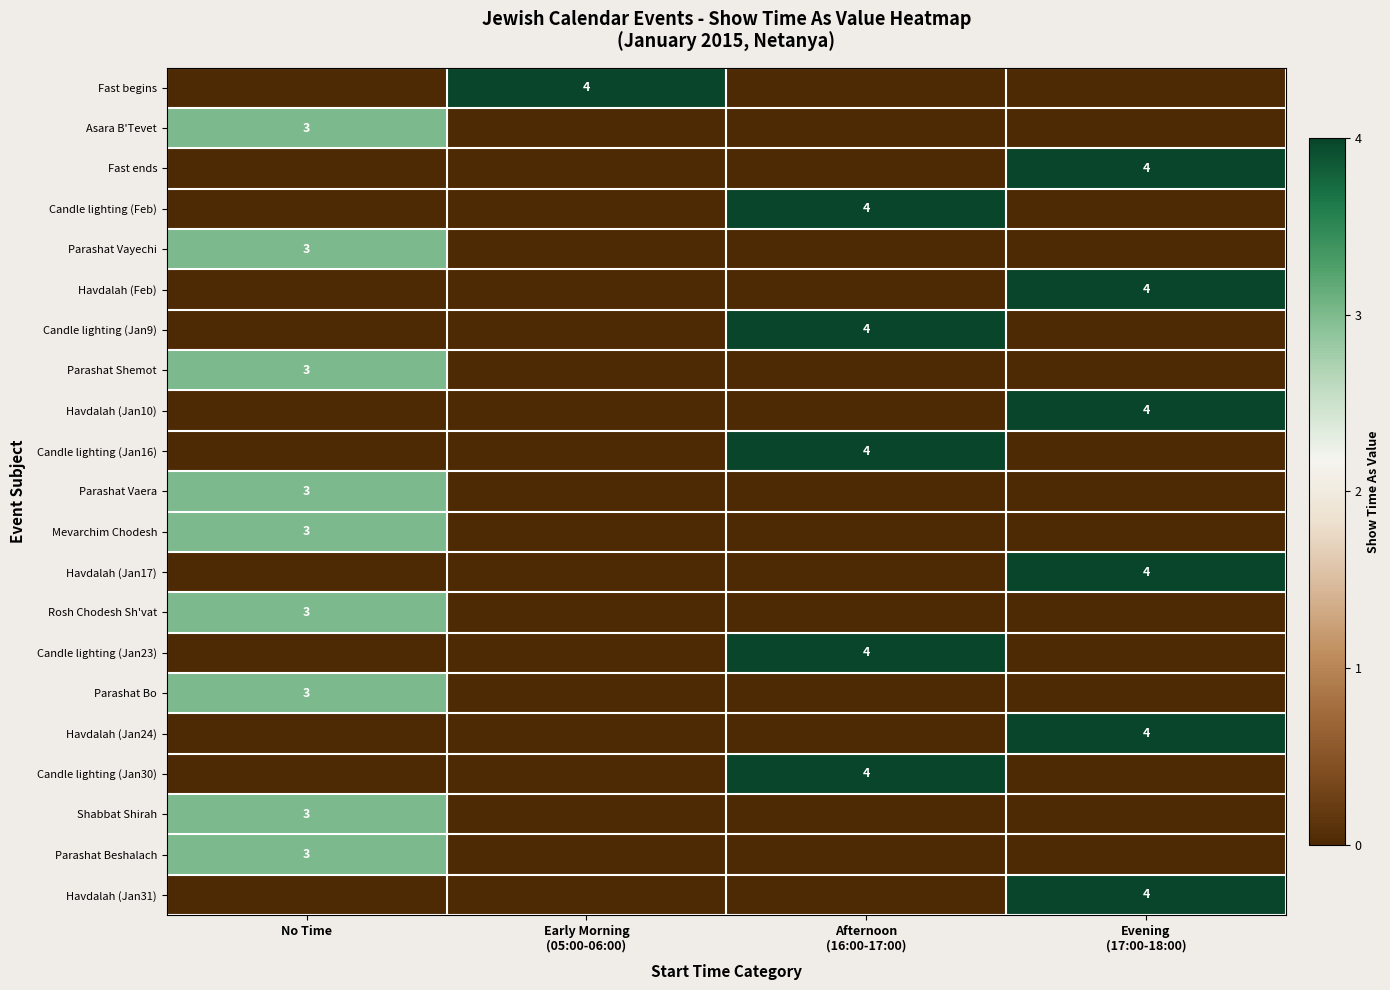

Is it true that Rosh Chodesh Sh'vat equals 5 at No Time?

False